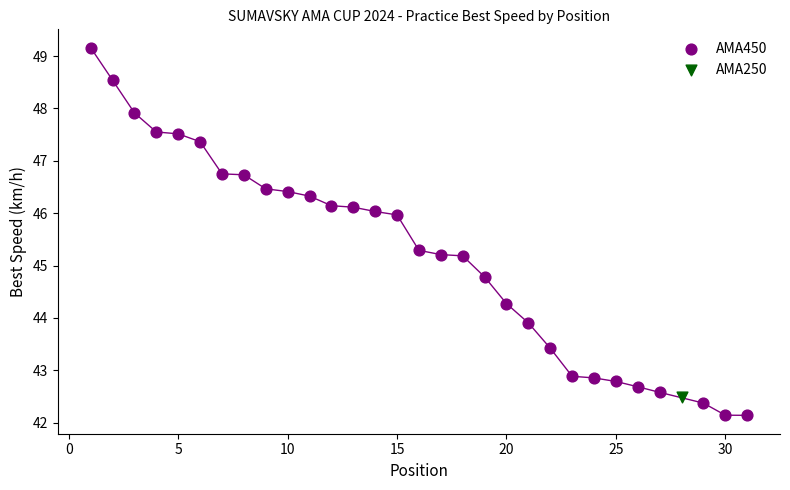

What are all the series names shown in the legend?

AMA450, AMA250